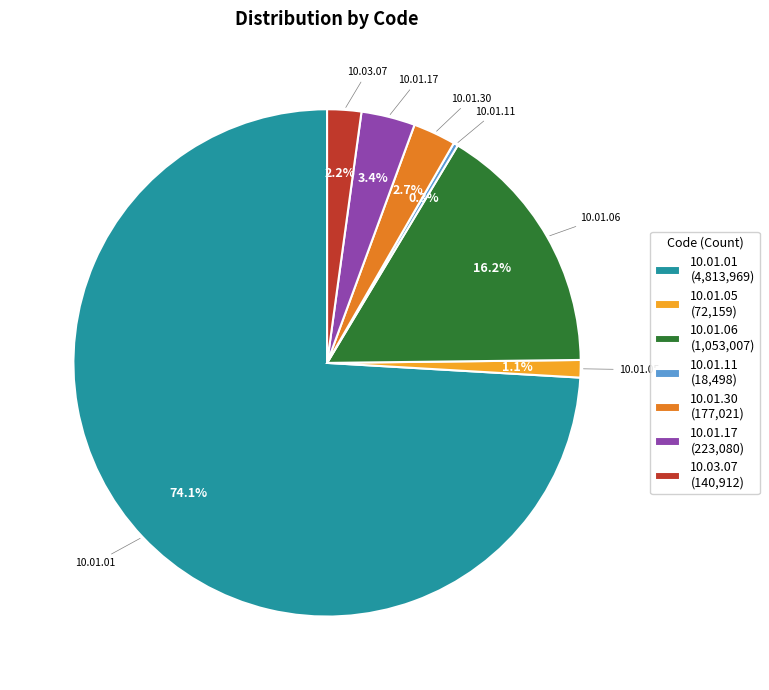

Between 10.01.05 (72,159) and 10.01.30 (177,021), which is larger?

10.01.30 (177,021)